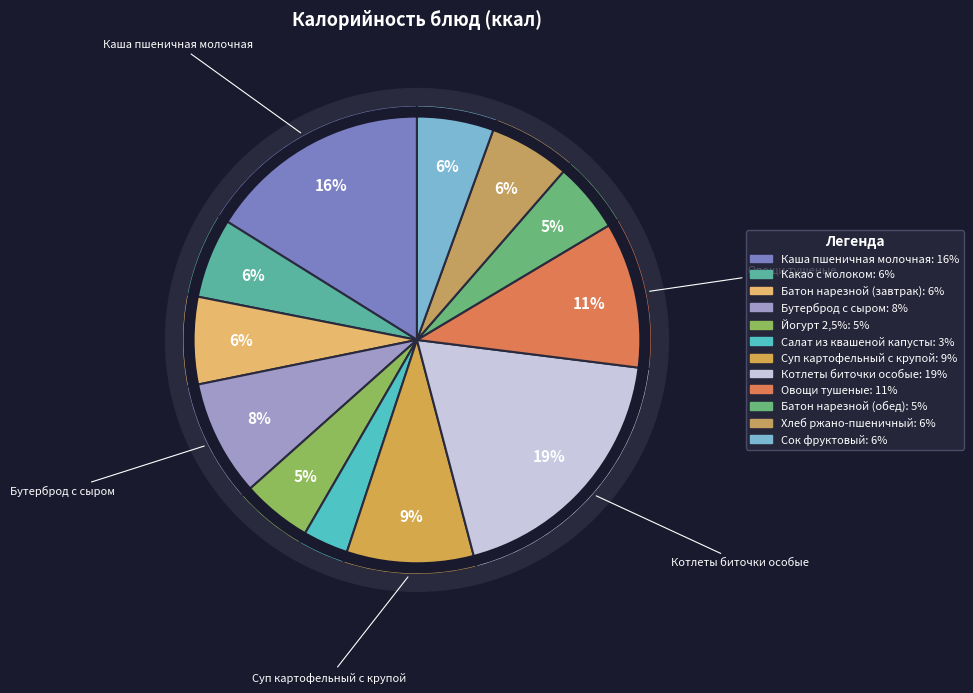

Count the number of slices in the pie.

12